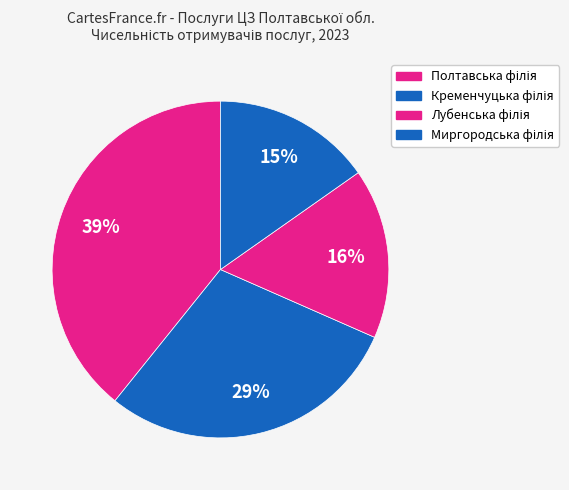

Which slice is the largest?

Полтавська філія